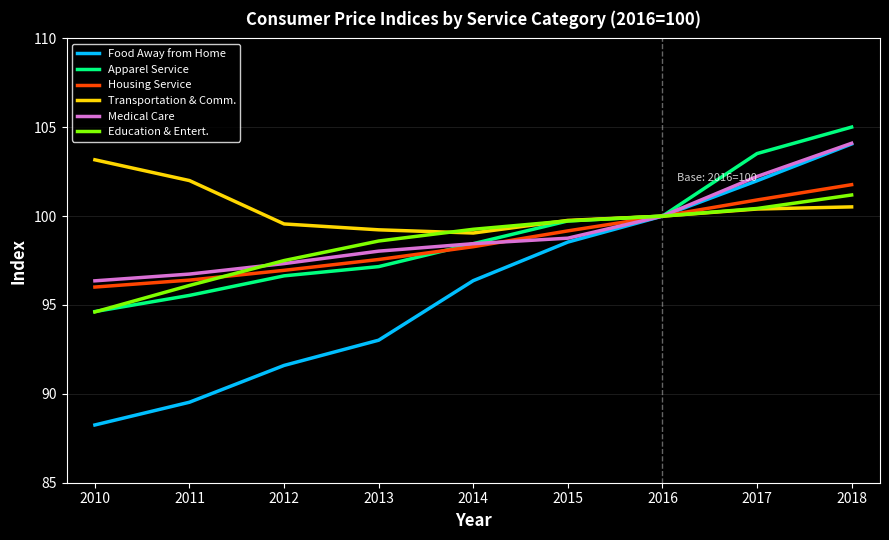

At 2013, list the series in order from smallest to largest.

Food Away from Home, Apparel Service, Housing Service, Medical Care, Education & Entert., Transportation & Comm.